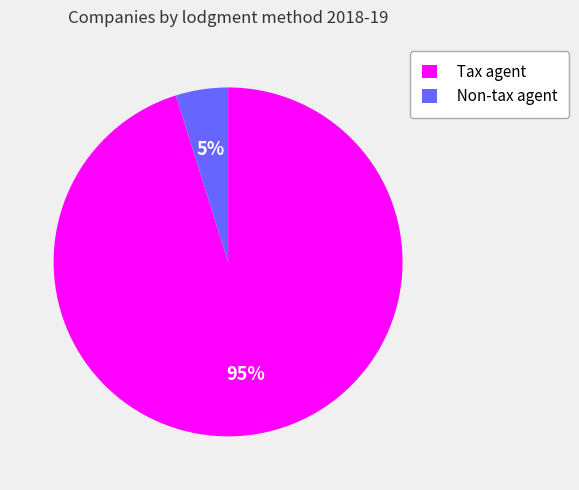

Is the sum of Non-tax agent and Tax agent greater than half?

Yes